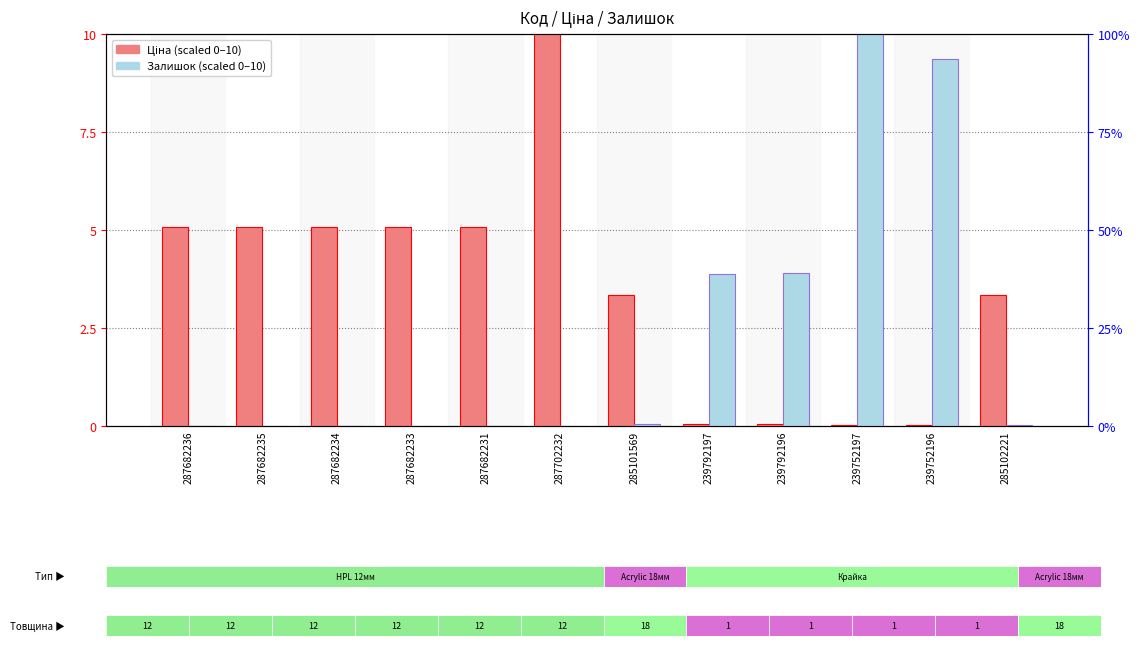

Are the bars grouped side by side (vs. stacked)?

Yes